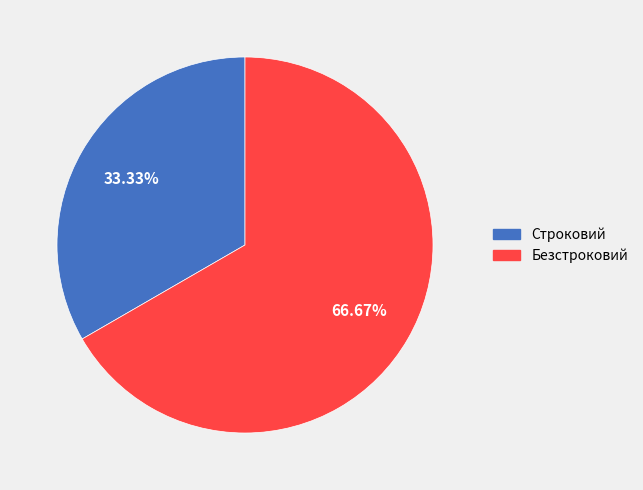

Approximately how many times larger is the value at Строковий compared to Безстроковий?

0.5